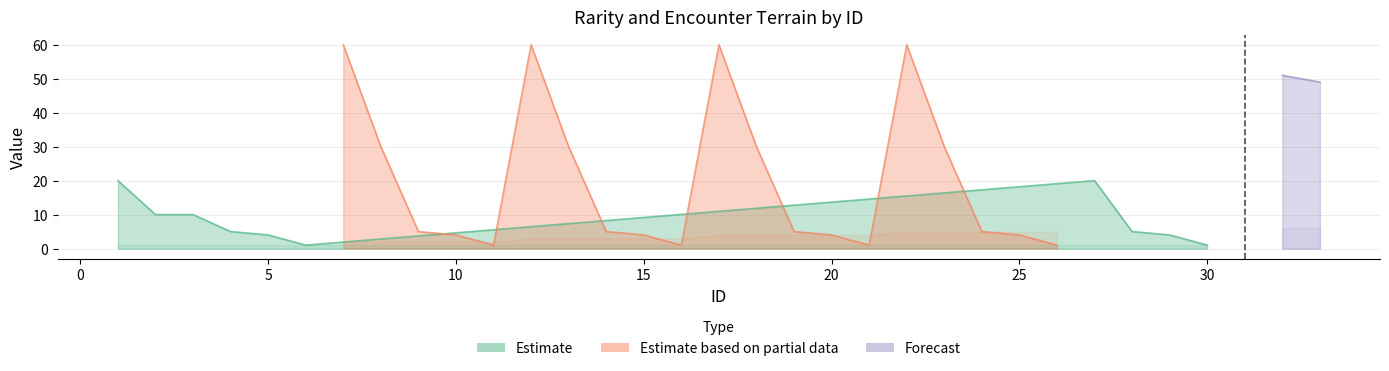

How many values in the Encounter Terrain series are below 3?

15